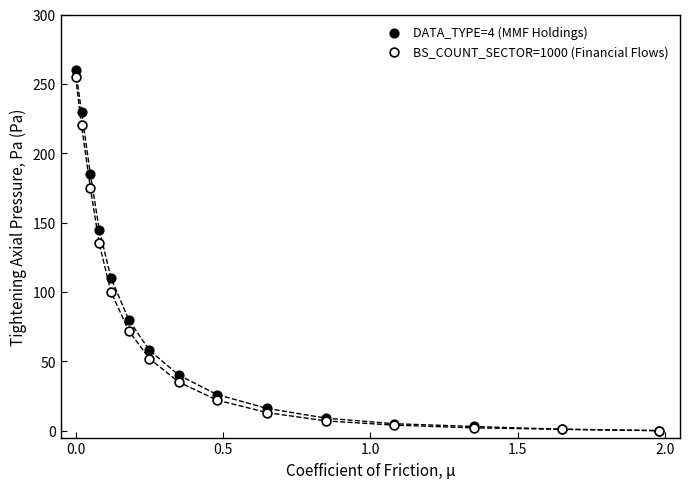

In the BS_COUNT_SECTOR=1000 (Financial Flows) series, what Y value is closest to 127?

135